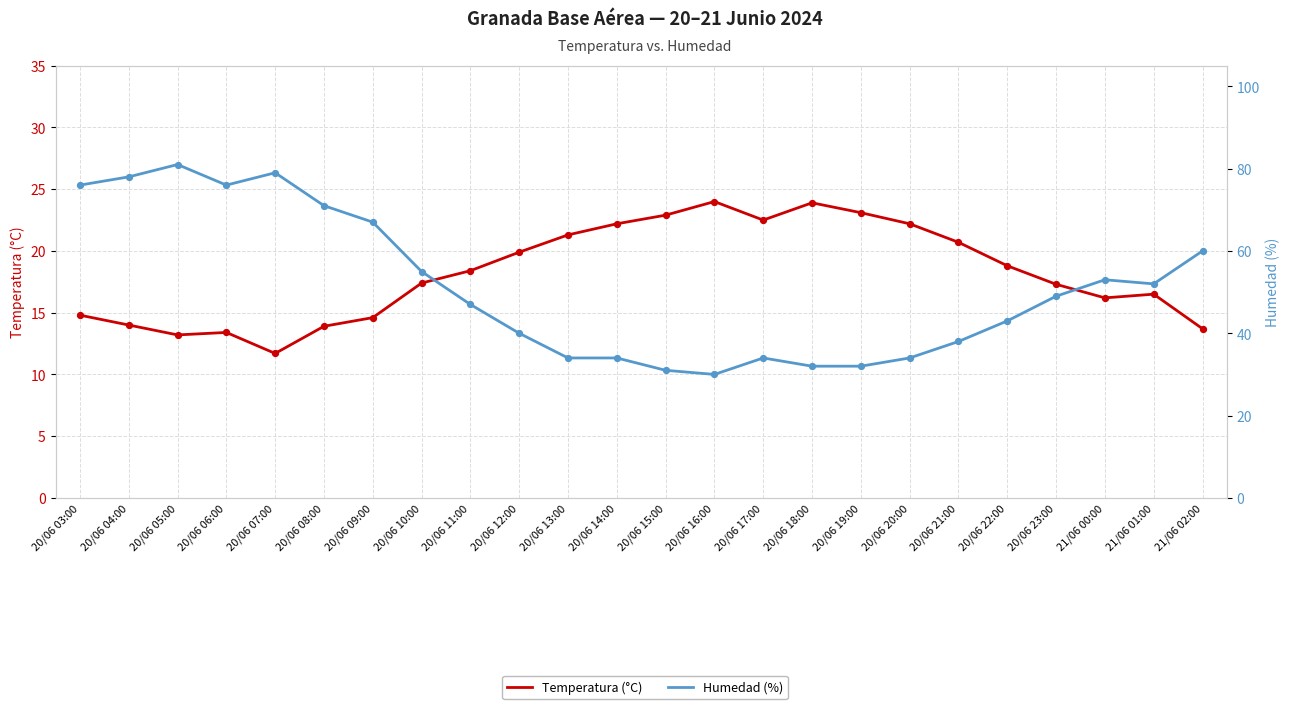

What is the total value across all series at 20/06 10:00?

72.4